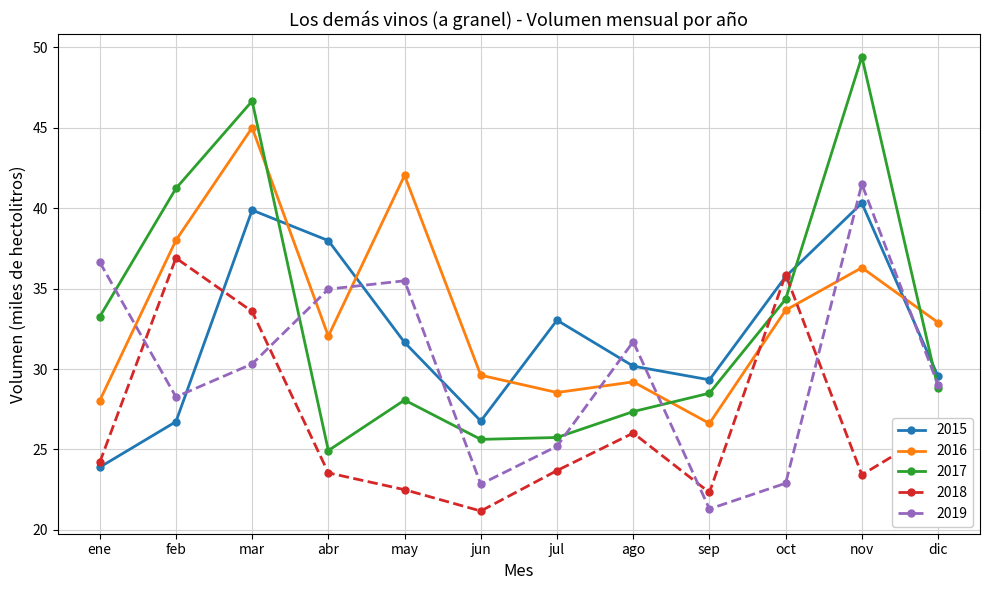

Which series ends up on top after the final intersection of 2018 and 2016?

2016